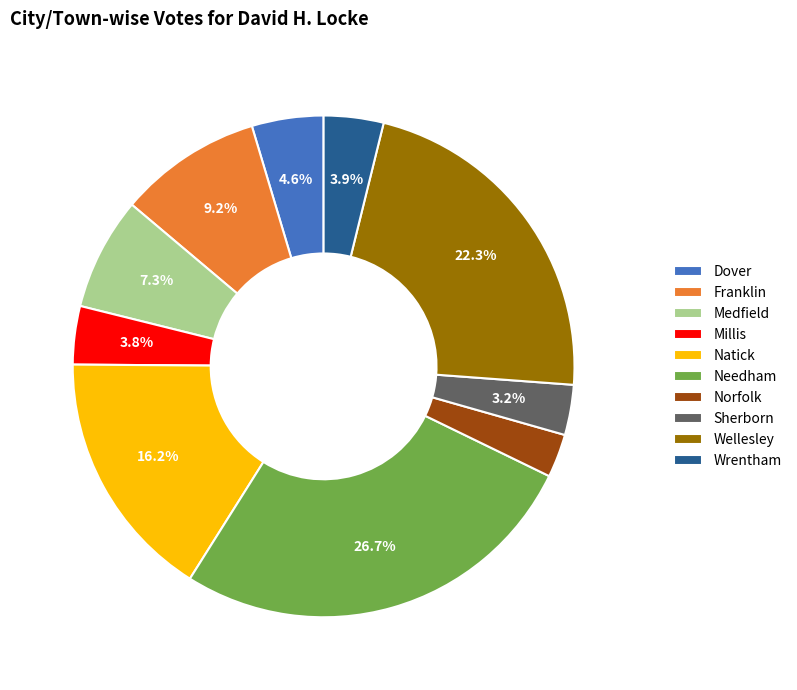

To the nearest percent, what is the difference between the largest and smallest slice percentages?

24%